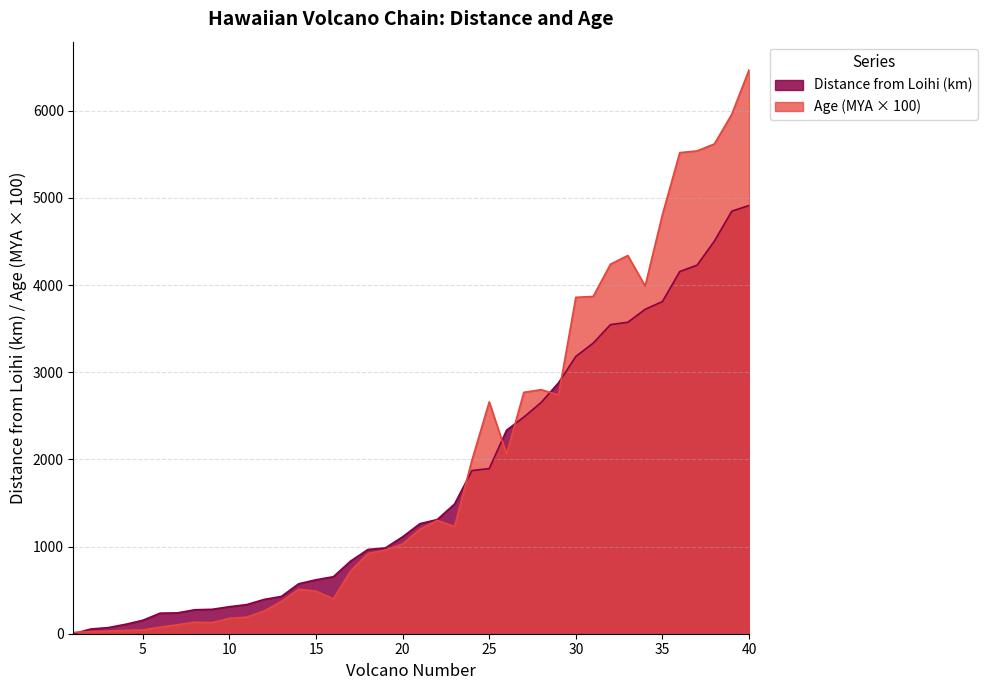

Rank the series at 11 from lowest to highest value.

Age (MYA), Distance from Loihi (km)